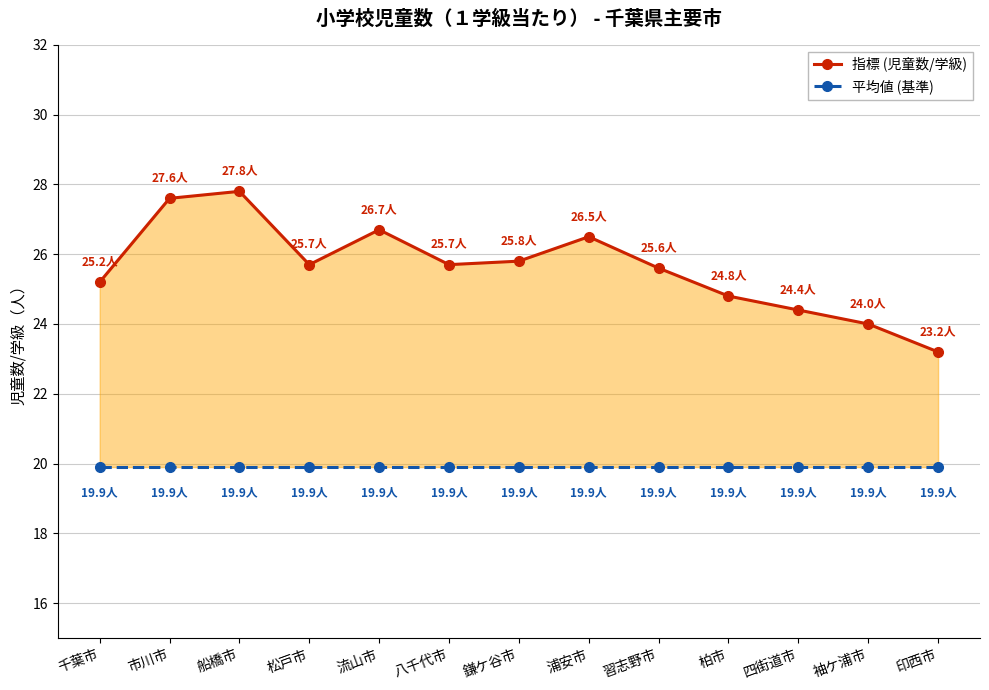

How many distinct data groups are displayed?

2